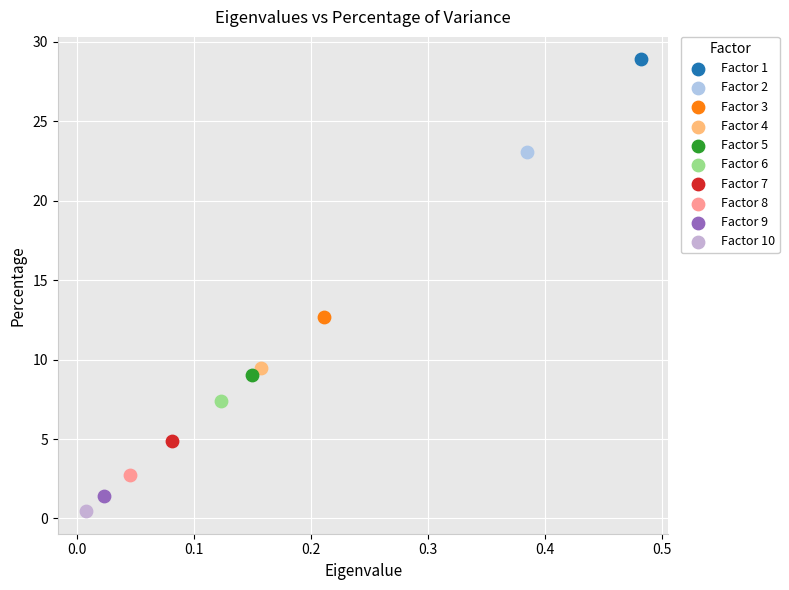

Which series reaches the maximum Y coordinate?

Factor 1